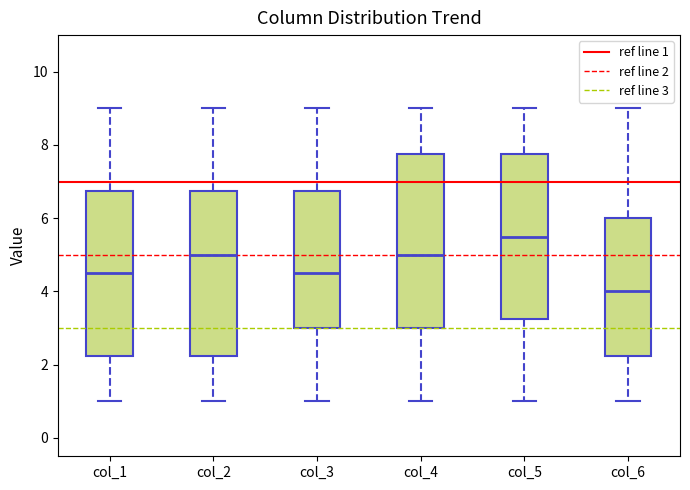

Comparing the boxes themselves (not the whiskers), which one is the tallest?

col_4